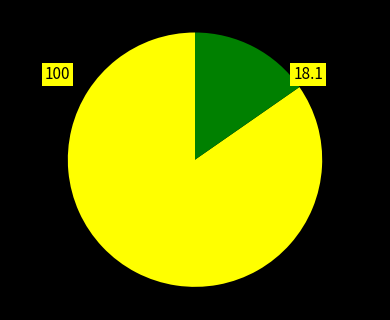

Is there a majority slice in this chart?

Yes